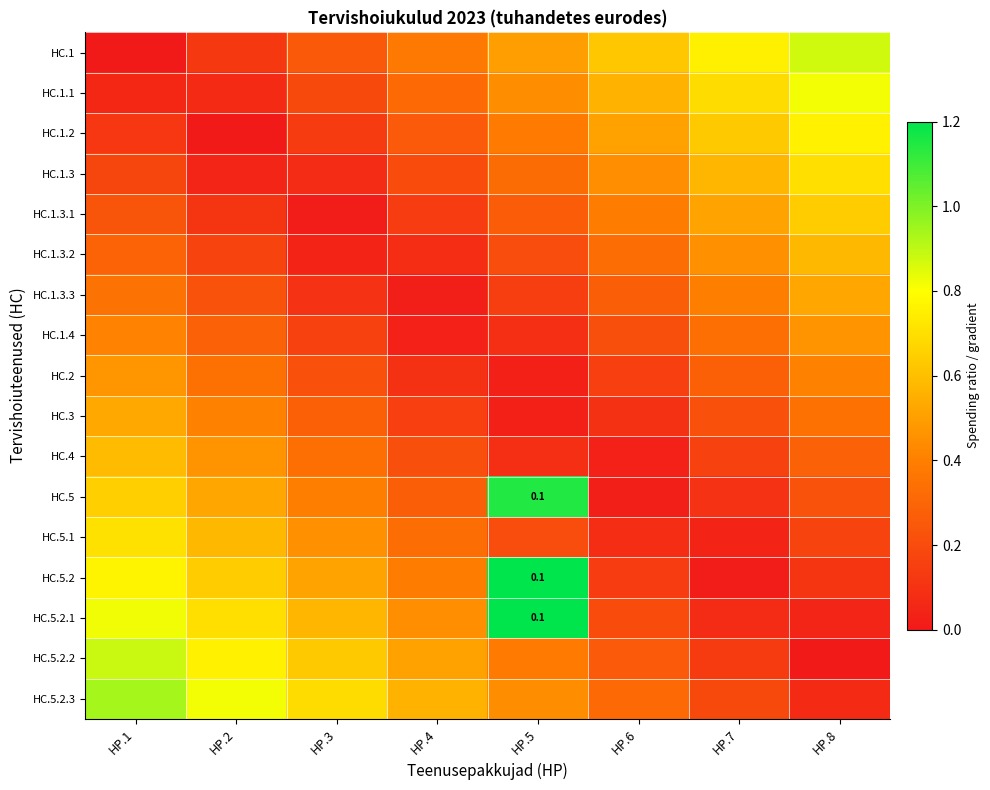

What is the spread (max minus min) of values at HP.6?

0.6